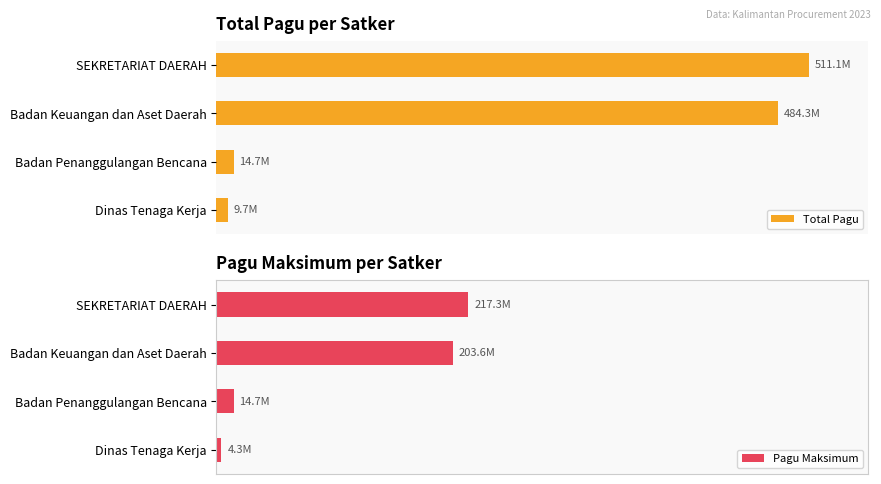

What is the sum of the Total Pagu values at Dinas Tenaga Kerja and Badan Keuangan dan Aset Daerah?

494003147